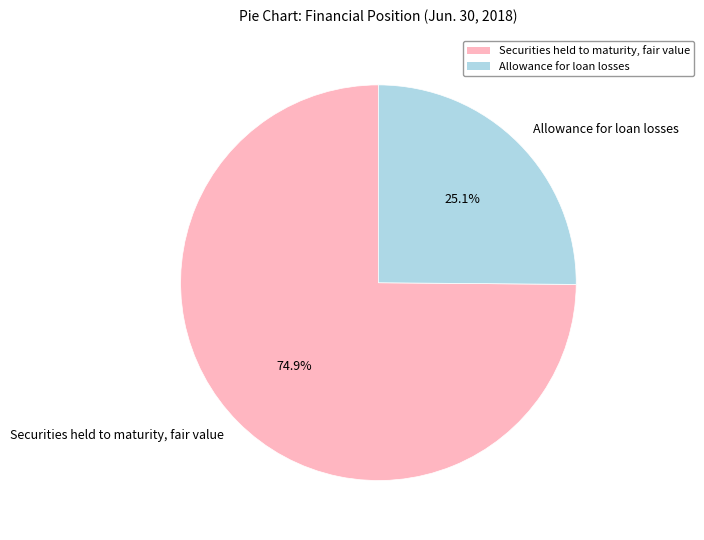

To the nearest percent, what is the combined percentage of Securities held to maturity, fair value and Allowance for loan losses?

100%